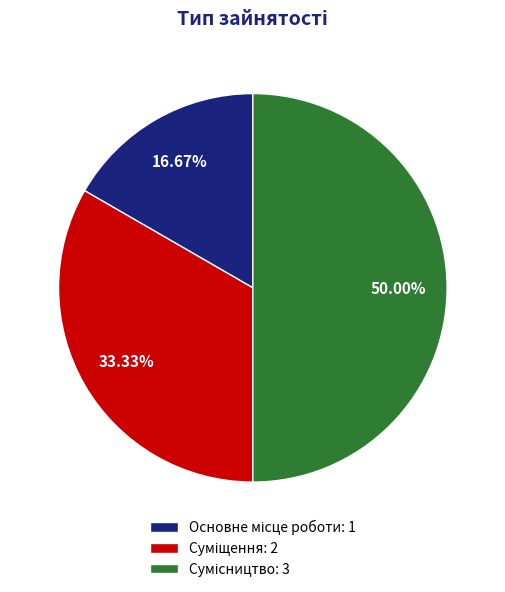

Does Суміщення account for over 50% of the chart?

No